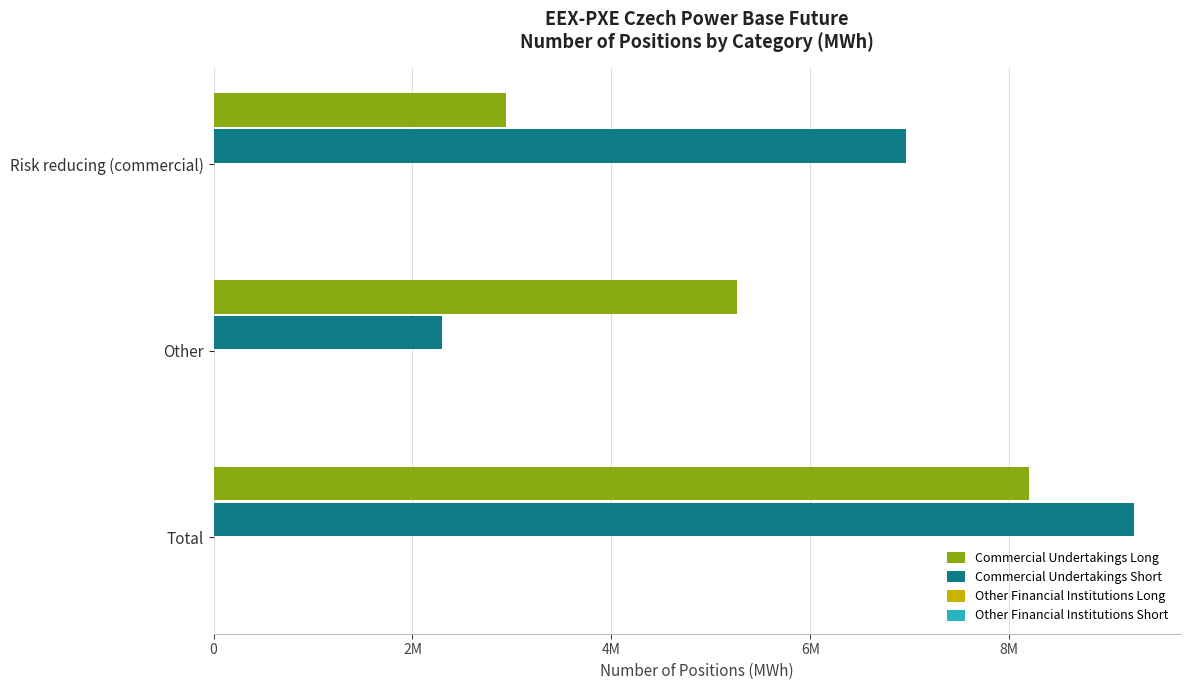

At how many categories does at least one series exceed 7085713?

1